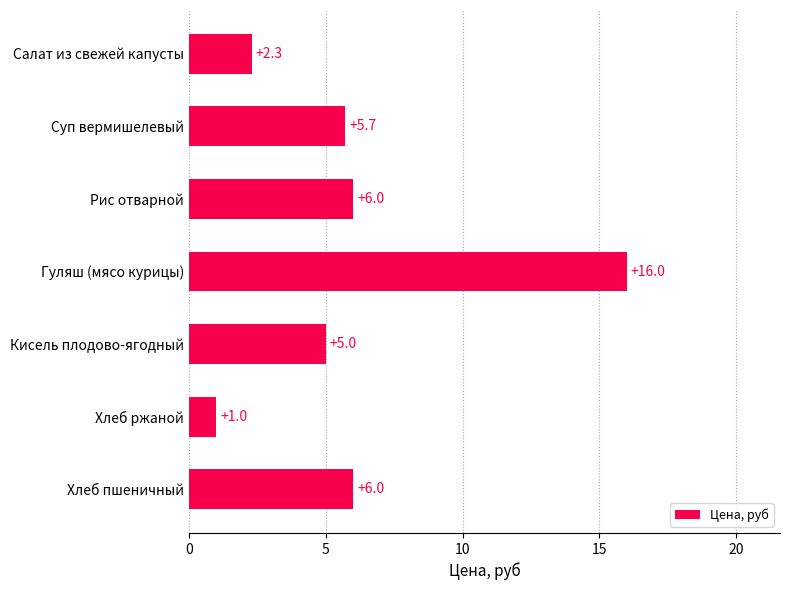

Reading top to bottom, what are all the values shown in this chart?

2.3	5.7	6.0	16.0	5.0	1.0	6.0